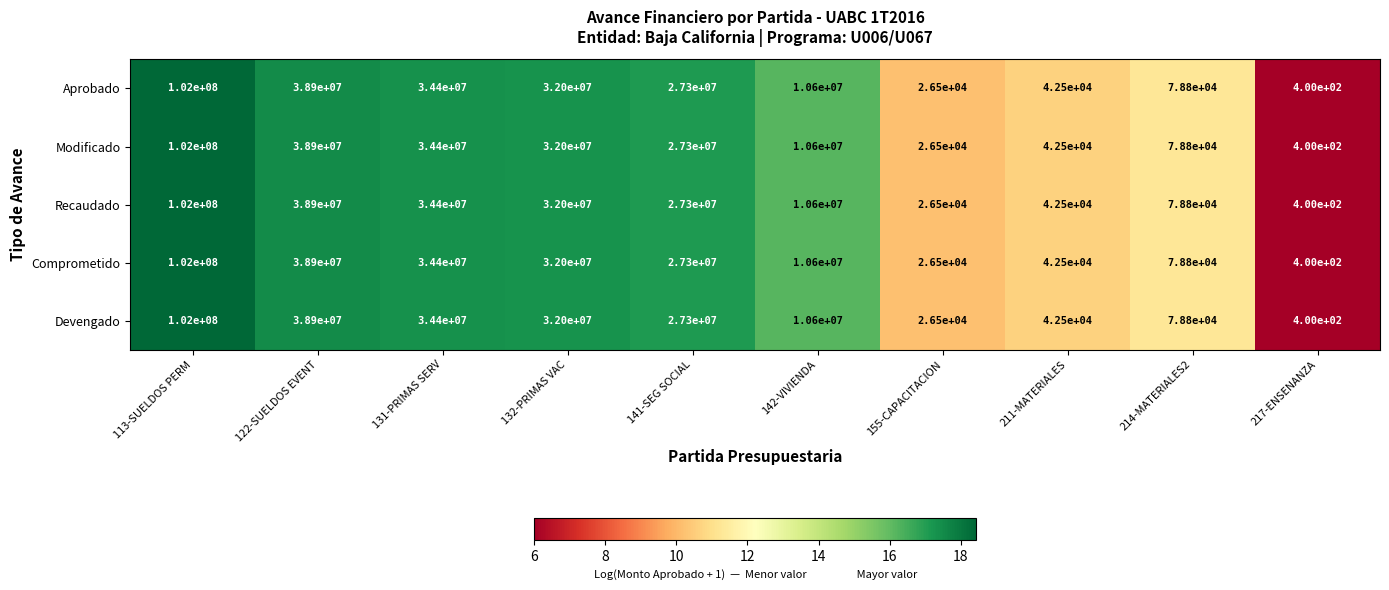

True or false: Modificado has a value of 100 at 217-ENSENANZA.

False